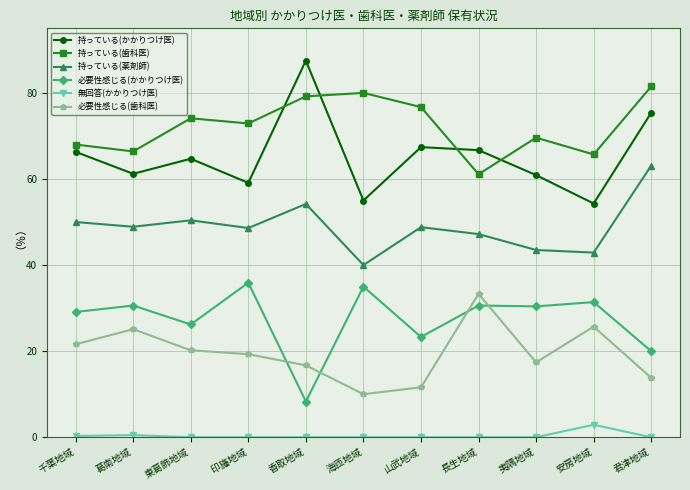

What is the average value of the 必要性感じる(かかりつけ医) series?

27.3